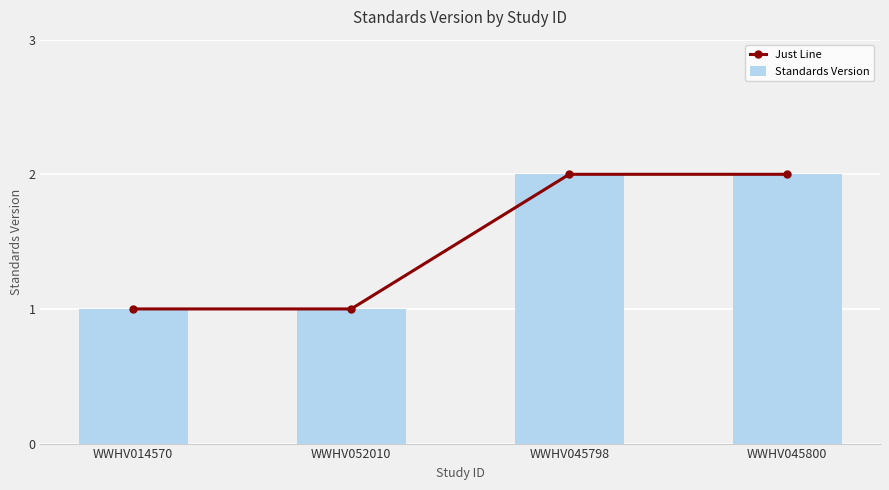

List the series in order of their peak value, highest first.

Just Line, Standards Version